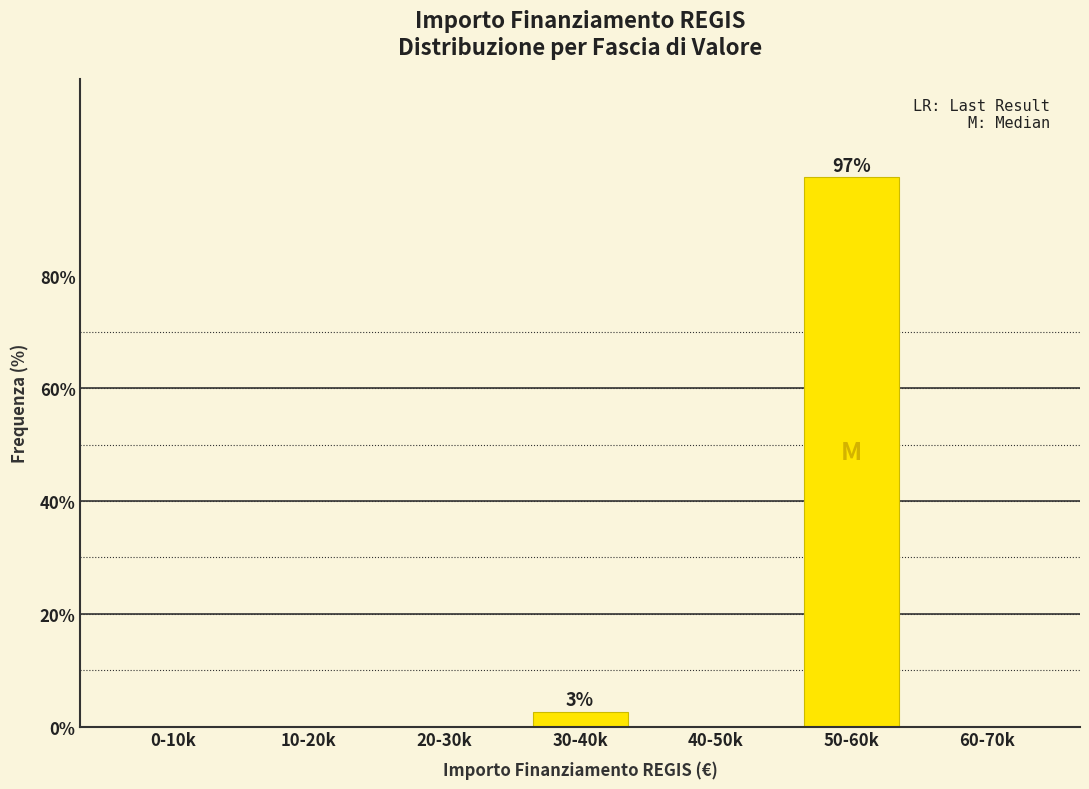

Reading right to left, extract all data points from this chart.

60-70k=0.0	50-60k=97.4	40-50k=0.0	30-40k=2.6	20-30k=0.0	10-20k=0.0	0-10k=0.0